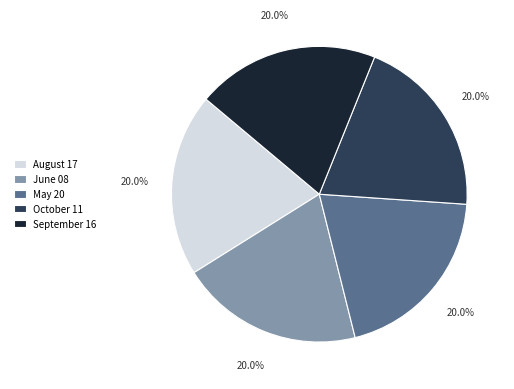

What percentage is the June 08 slice, to the nearest percent?

20%